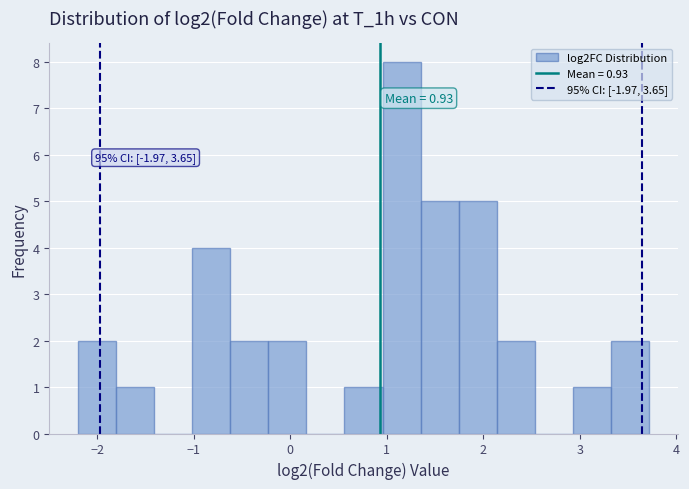

Read against the x-axis, roughly where is the centre of the tallest bar?

1.2